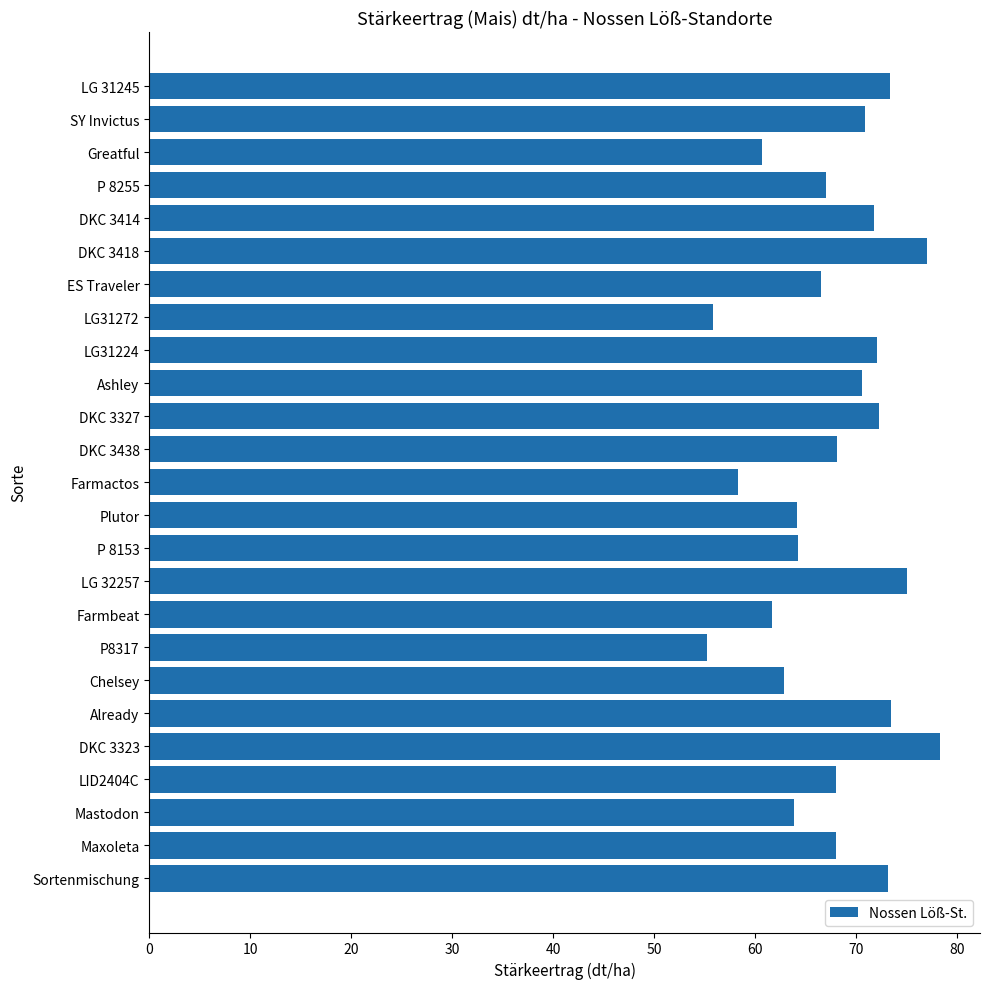

What is the smallest value displayed?

55.2